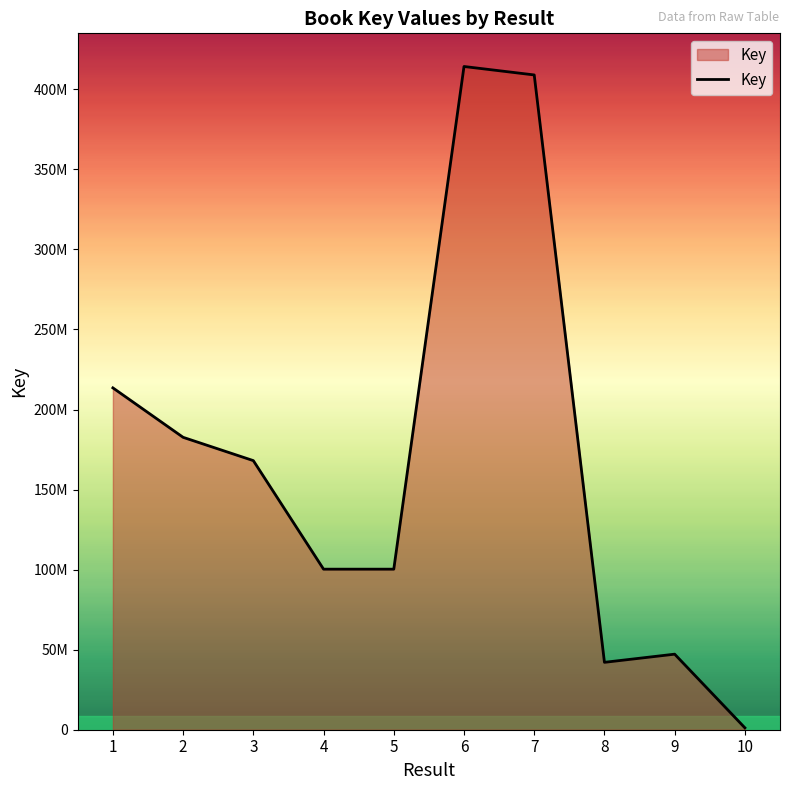

The value at 3 is 168082233. True or false?

True